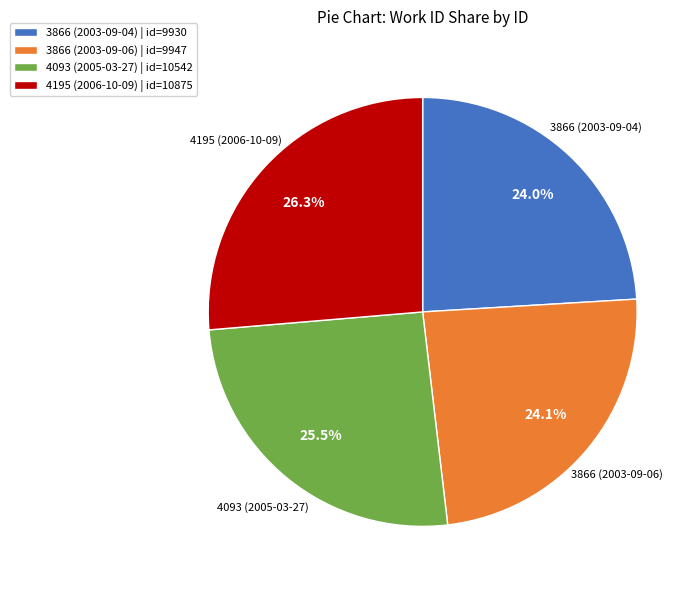

Do 4093 (2005-03-27) and 4195 (2006-10-09) together represent more than half of the pie?

Yes